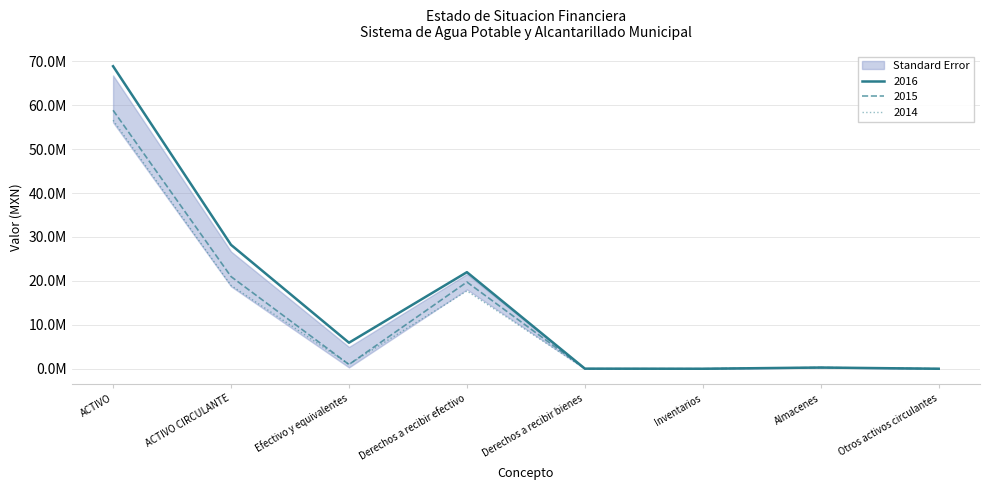

Reading left to right, list all the values displayed in this chart.

2016: 68866843.0	28204978.7	5925283.7	21981217.7	23069.6	0.0	275407.8	0.0
2015: 58843039.5	20978132.3	967560.7	19735163.8	0.0	0.0	275407.8	0.0
2014: 56572638.1	18968331.0	995552.2	17697371.0	0.0	0.0	275407.8	0.0